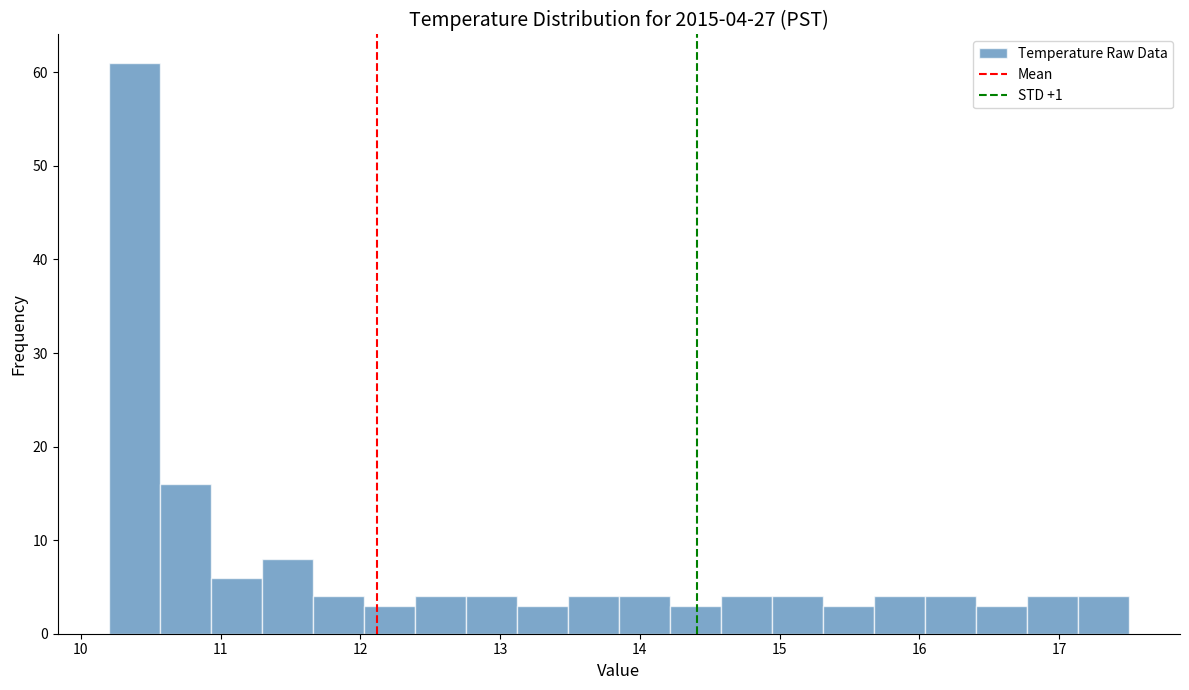

Around what value on the x-axis is the tallest bar? Give the approximate position of its centre, as read against the axis.

10.4